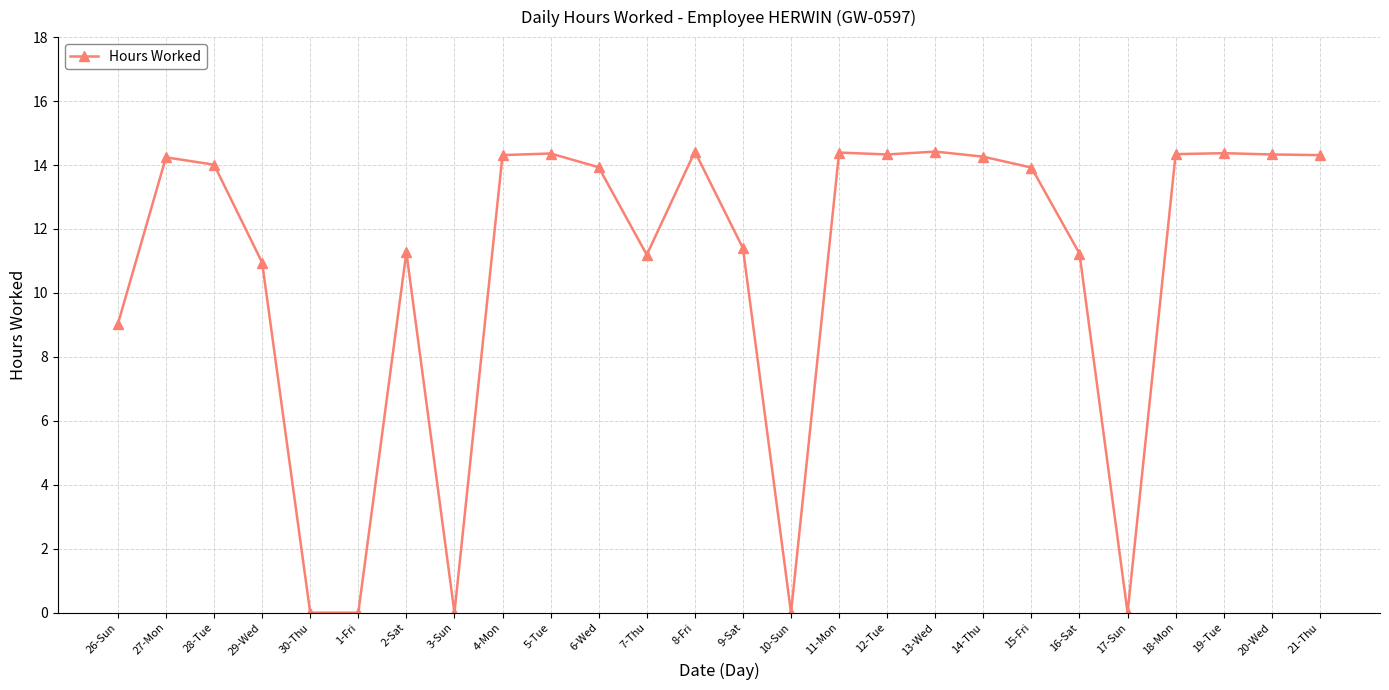

How many lines are shown in the chart?

1